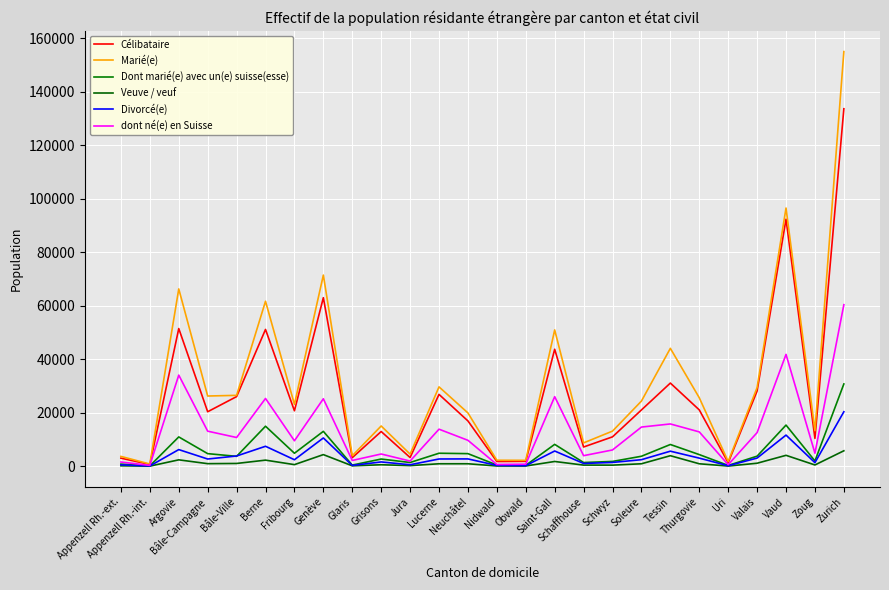

Reading left to right, extract all data points from this chart.

Célibataire: 2999	647	51452	20355	26021	51125	20717	62993	3183	12966	3239	26840	16926	1752	1828	43717	7178	10974	21029	31076	21048	1296	28112	92337	10387	133630
Marié(e): 3654	819	66271	26235	26486	61662	23101	71445	3900	15033	4515	29658	19910	2223	2196	50939	8709	13119	24344	44054	25590	1760	29389	96511	13279	154999
Dont marié(e) avec un(e) suisse(esse): 781	129	10944	4694	3688	14946	4840	13029	416	2675	1382	4843	4692	443	321	8161	1369	1779	3714	8111	4336	284	3748	15367	1960	30742
Veuve / veuf: 147	28	2375	946	1023	2263	584	4329	138	539	217	906	909	78	82	1763	407	396	905	3922	902	51	1109	4063	458	5763
Divorcé(e): 487	82	6208	2682	3813	7445	2415	10555	293	1590	539	2695	2724	285	191	5677	1024	1402	2433	5611	3014	171	3040	11623	1318	20350
dont né(e) en Suisse: 1558	308	34050	13095	10726	25320	9497	25200	2140	4558	1921	13833	9674	633	744	25990	3934	6073	14628	15792	12821	561	12559	41796	4856	60368